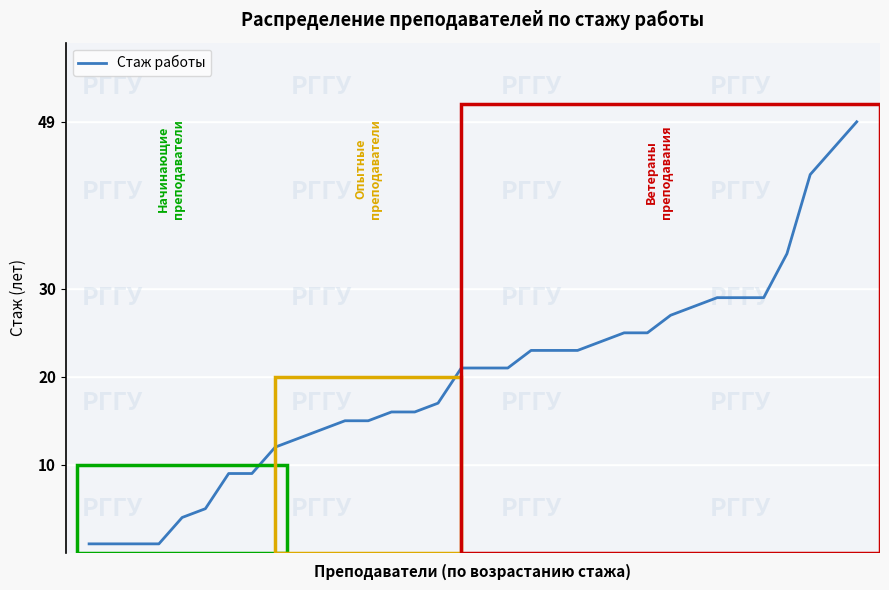

What is the greatest value displayed?

49